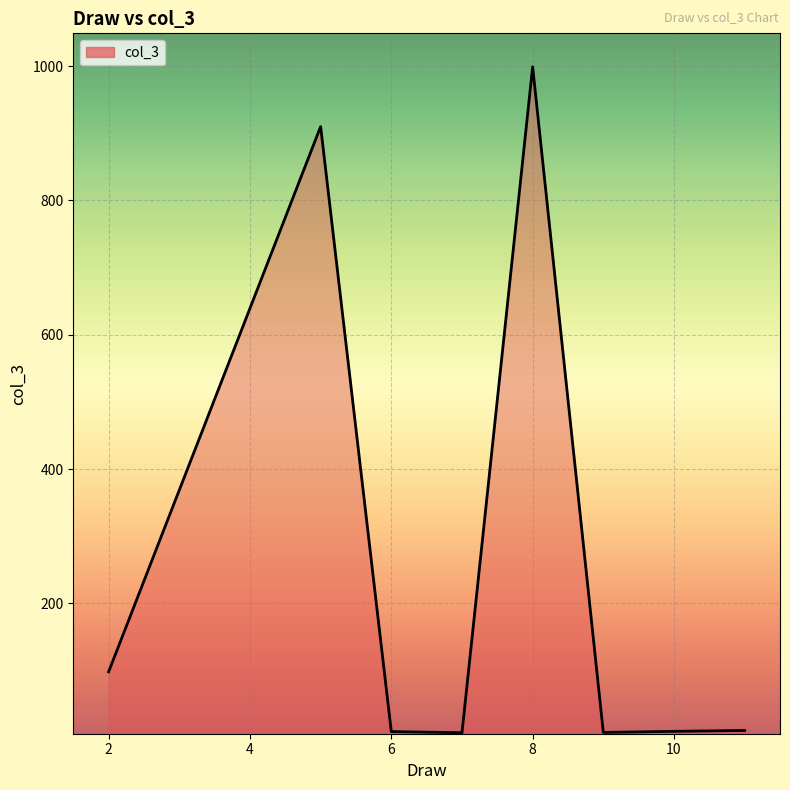

True or false: the data shows 58.4 at 2.

False